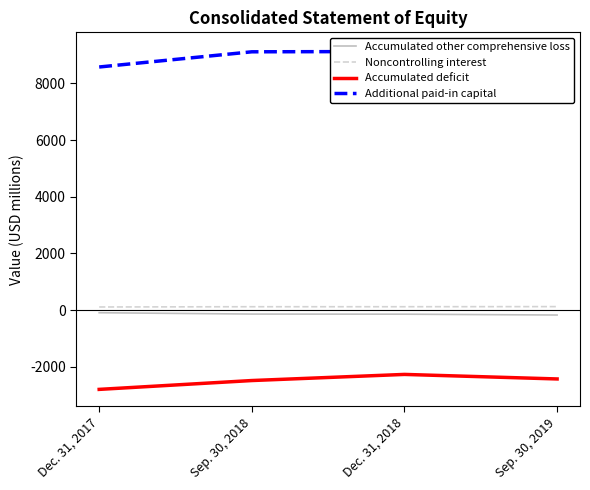

Where is Accumulated other comprehensive loss nearest to the value -133?

Sep. 30, 2018